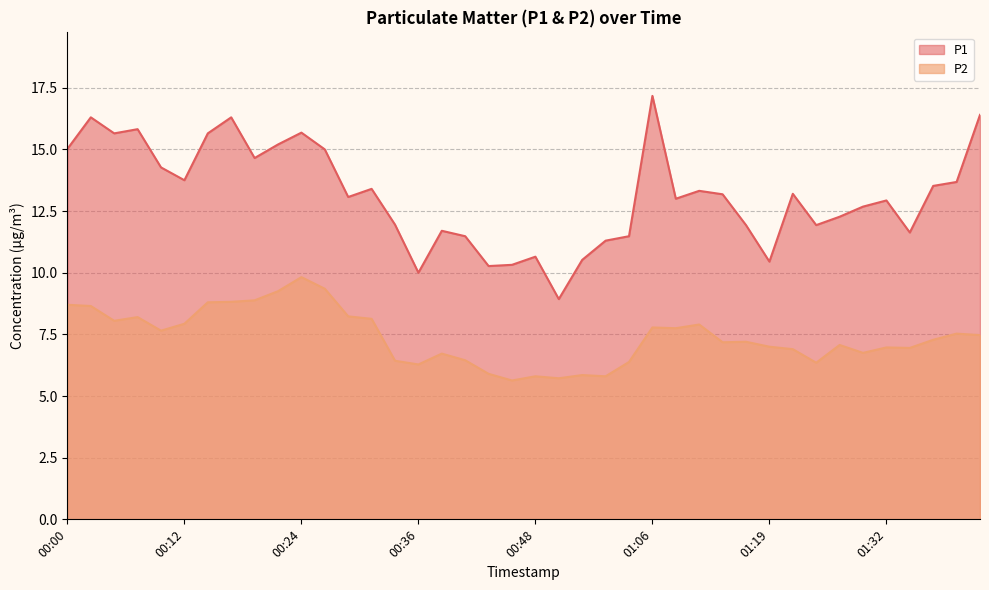

Reading left to right, list all the values displayed in this chart.

P1: 15.0	16.3	15.7	15.8	14.3	13.8	15.7	16.3	14.7	15.2	15.7	15.0	13.1	13.4	11.9	10.0	11.7	11.5	10.3	10.3	10.7	8.9	10.5	11.3	11.5	17.2	13.0	13.3	13.2	11.9	10.4	13.2	11.9	12.3	12.7	12.9	11.6	13.5	13.7	16.4
P2: 8.7	8.7	8.1	8.2	7.7	7.9	8.8	8.8	8.9	9.2	9.8	9.3	8.2	8.1	6.4	6.3	6.7	6.5	5.9	5.6	5.8	5.7	5.8	5.8	6.4	7.8	7.8	7.9	7.2	7.2	7.0	6.9	6.3	7.1	6.8	7.0	7.0	7.3	7.5	7.5